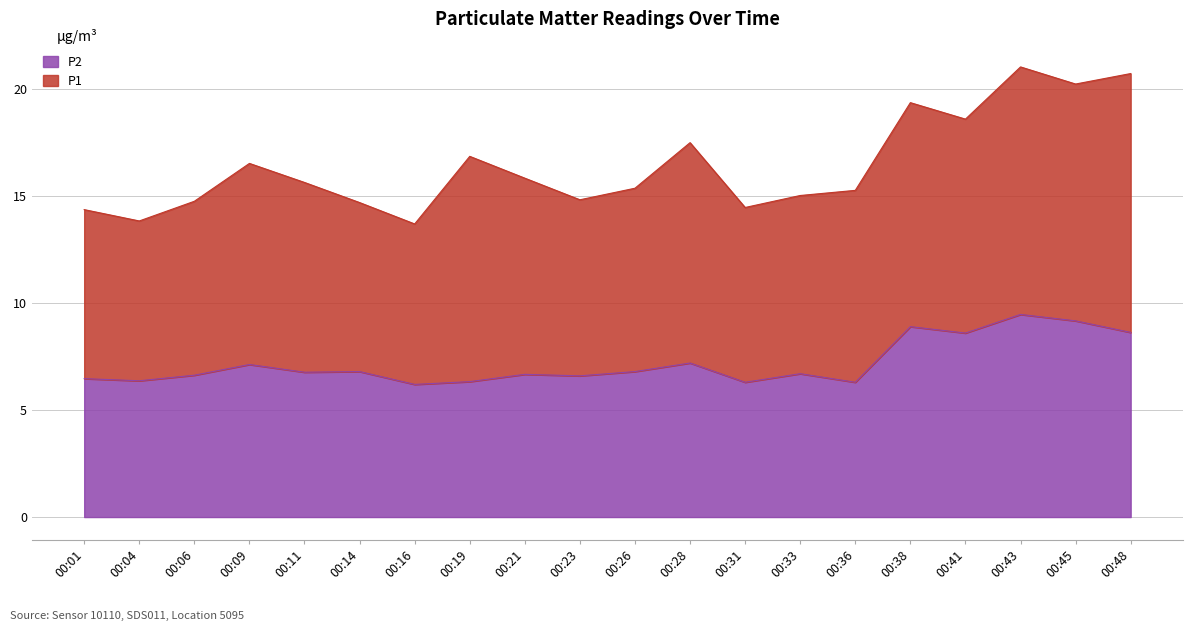

How many lines are shown in the chart?

2